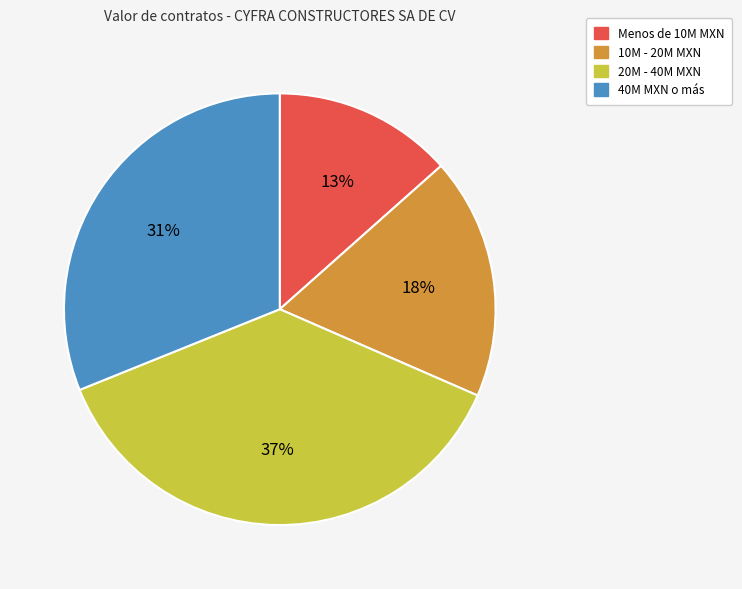

What percentage is the 10M - 20M MXN slice, to the nearest percent?

18%